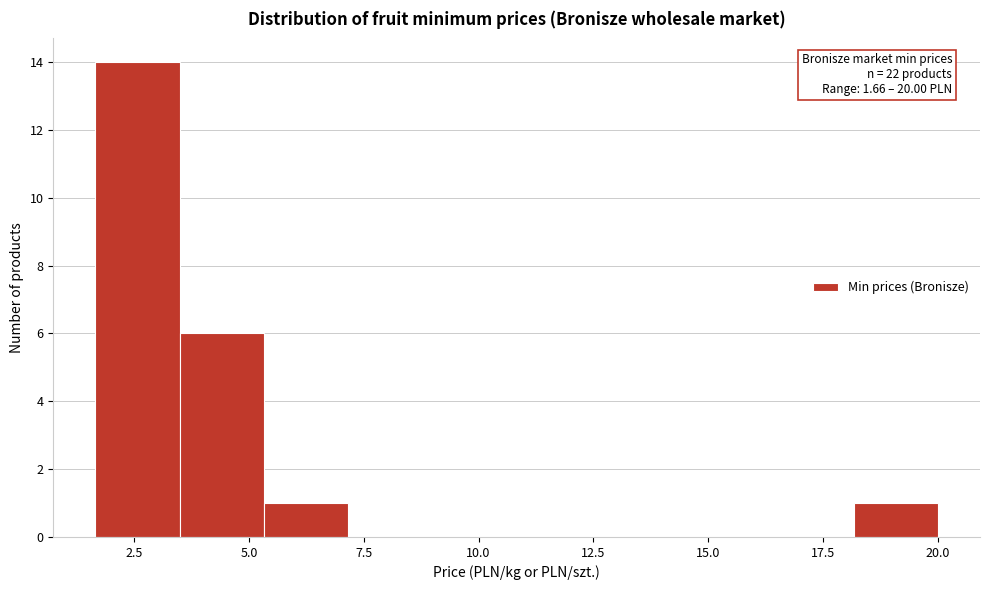

Around what value on the x-axis is the tallest bar? Give the approximate position of its centre, as read against the axis.

2.5